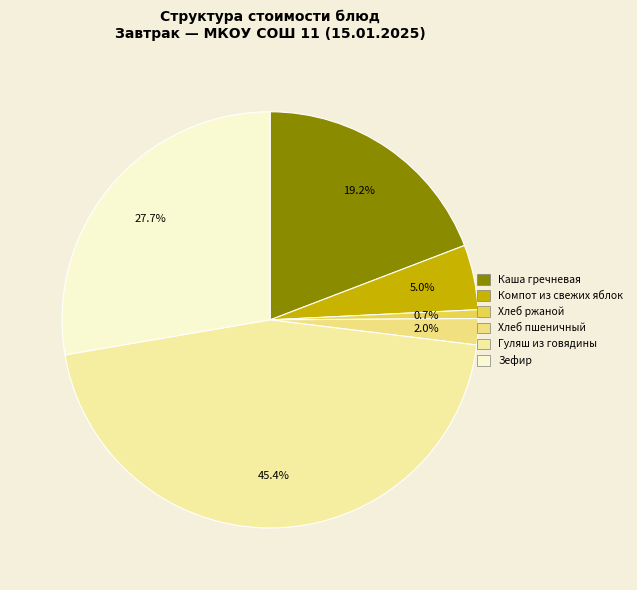

Does Гуляш из говядины represent more than half of the total?

No